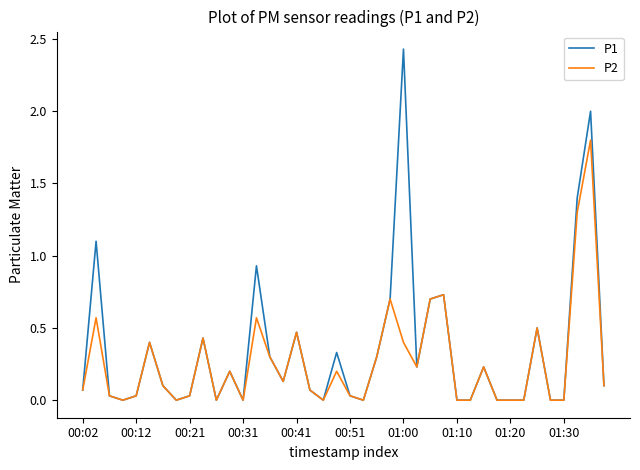

Rank the series by their maximum value, from lowest to highest.

P2, P1